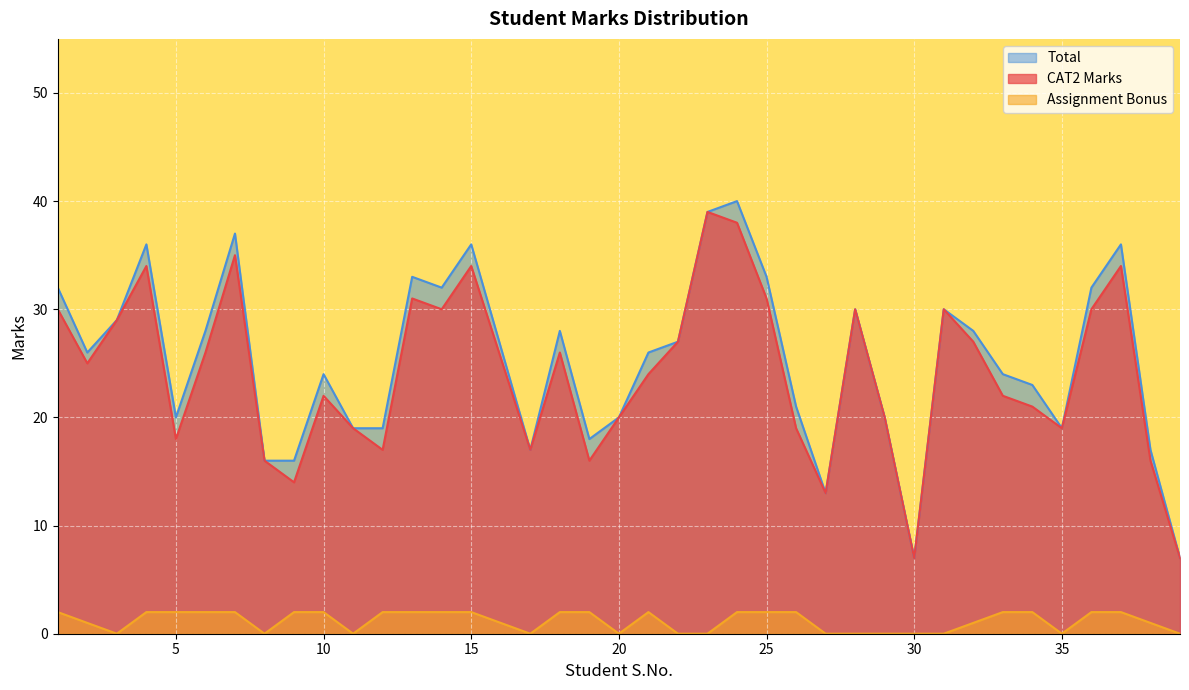

Which label corresponds to the largest value in the chart?

24